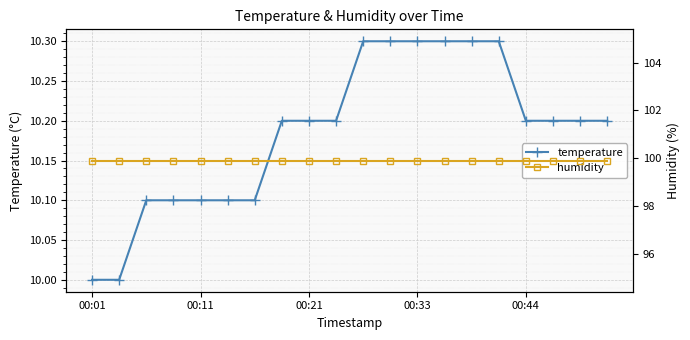

Does the chart display data point markers on the line(s)?

Yes